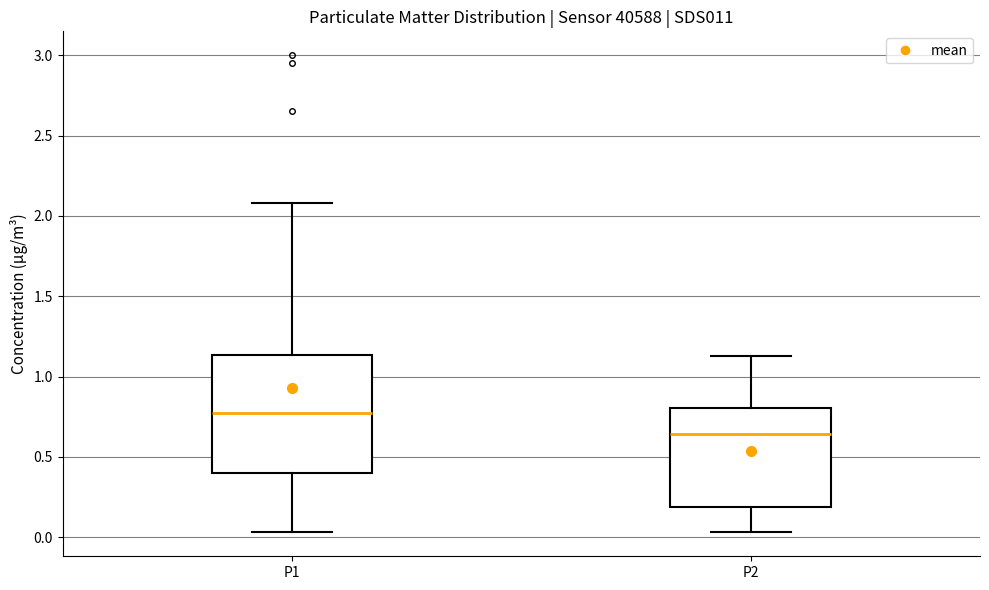

Where does the lower whisker of the box for P1 end on the y-axis? The values are not printed on the chart, so give them approximately, as read against the axis.

0.05